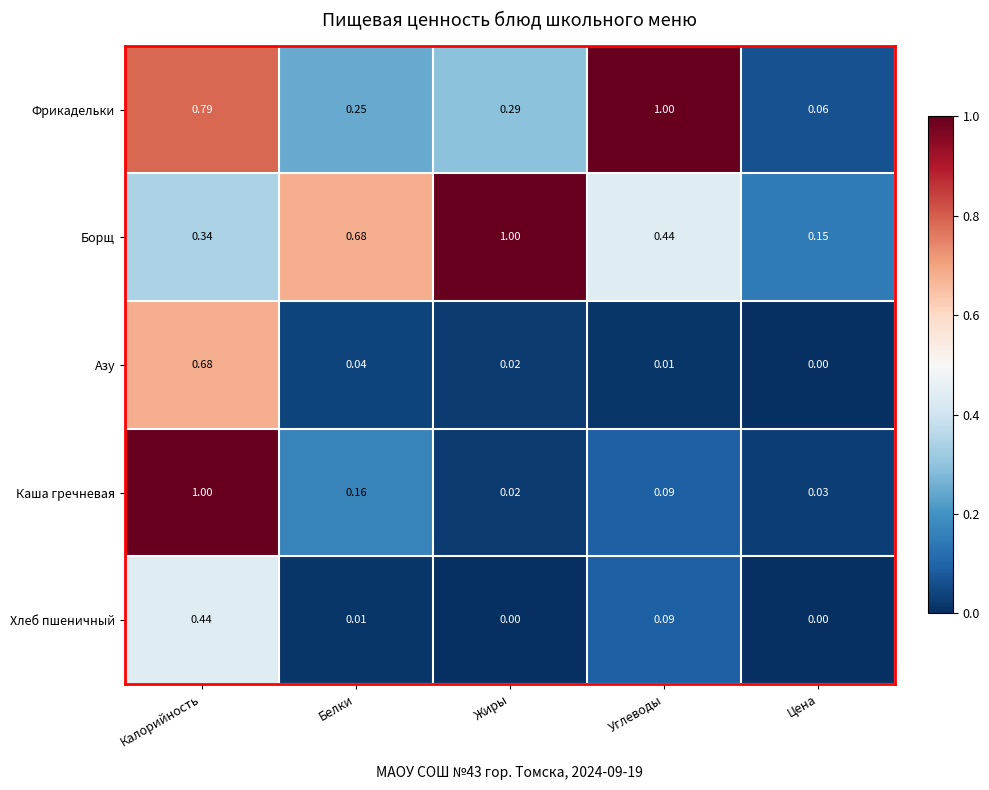

At which label is Фрикадельки closest to 0?

Цена